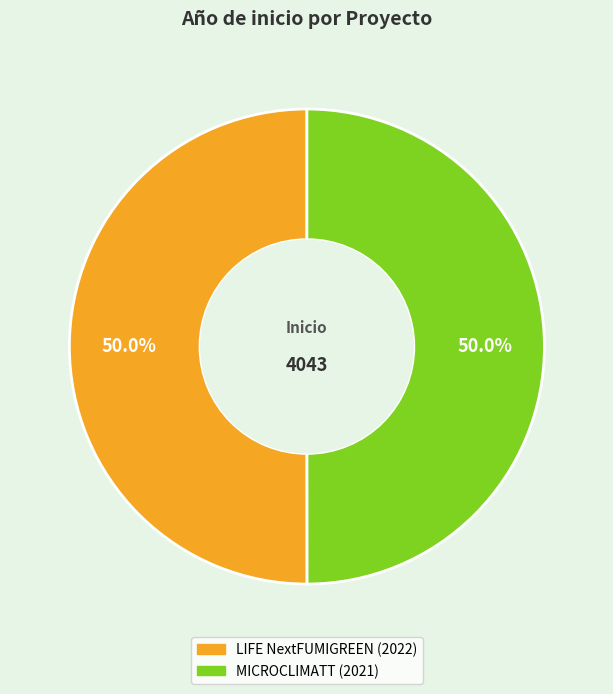

What is the ratio of the value at MICROCLIMATT to the value at LIFE NextFUMIGREEN?

1.0